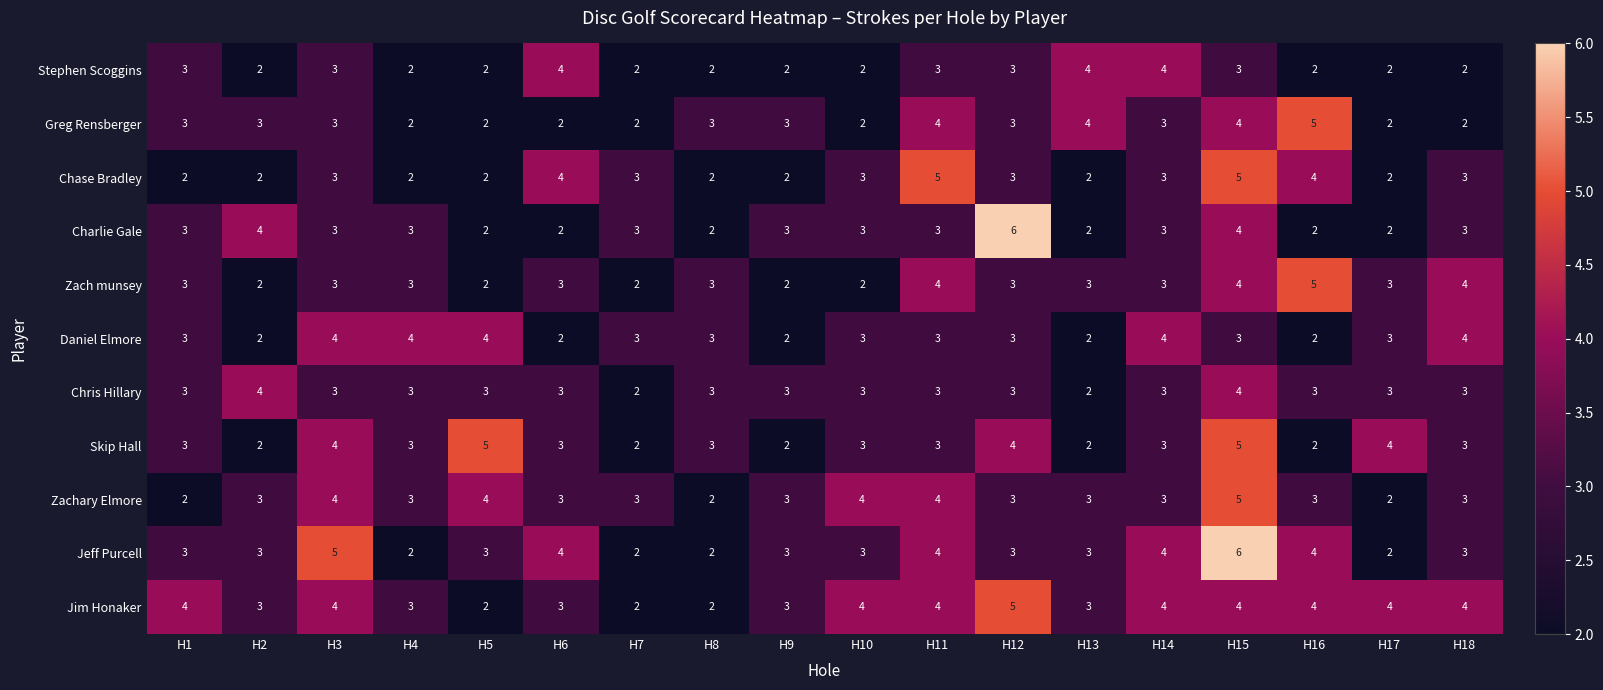

What is the maximum value shown in the chart?

6